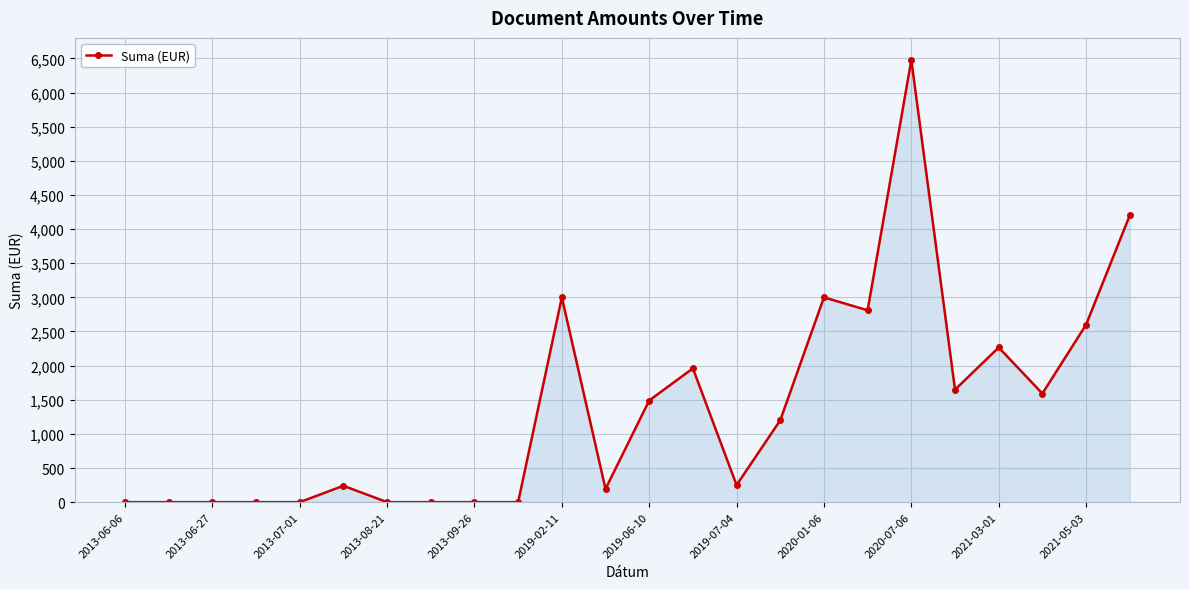

How many data points are less than 1200?

12